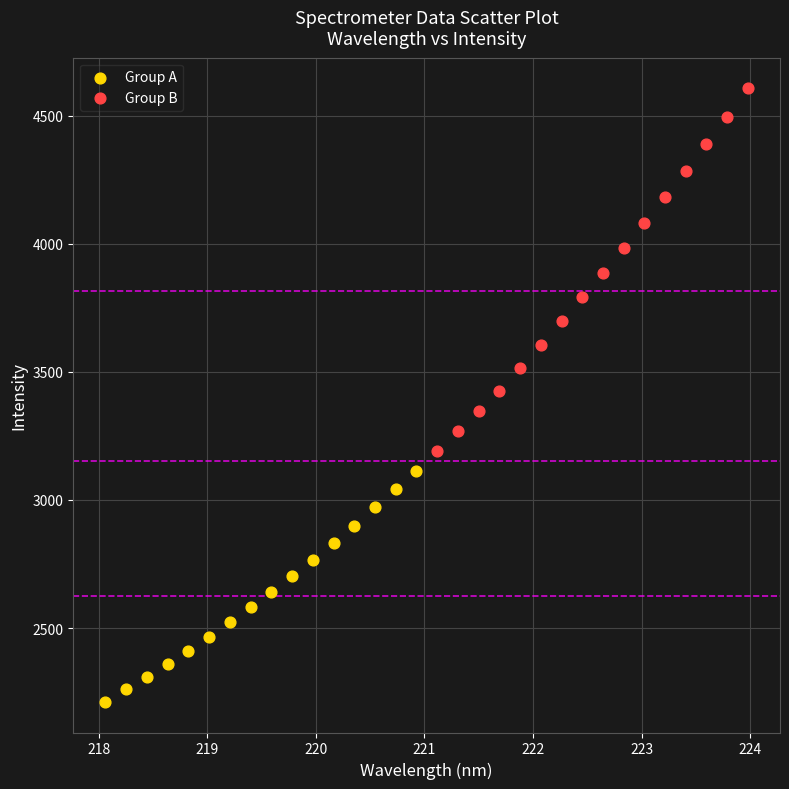

Which series has the largest Y range (max minus min)?

Group B